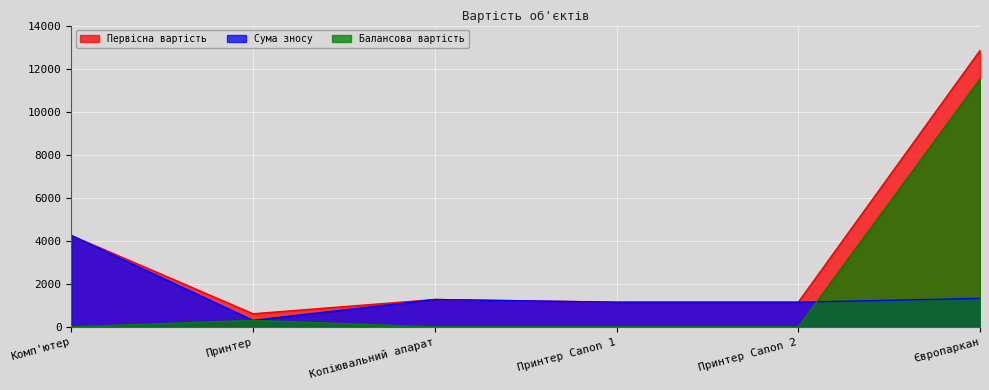

True or false: Первісна вартість and Балансова вартість intersect in this chart.

False